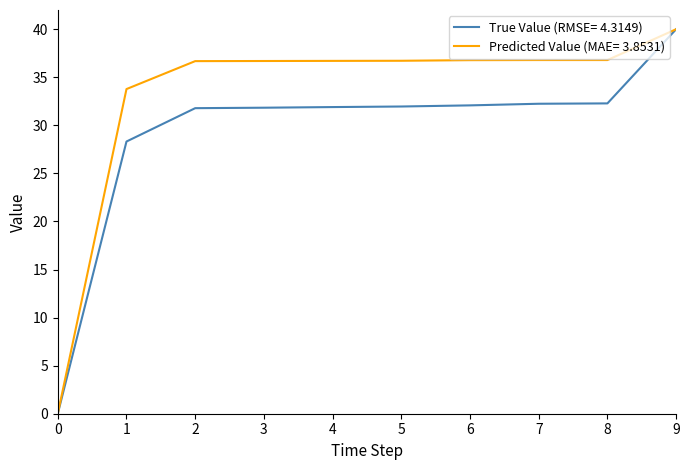

What is the difference between the highest and lowest values at 8?

4.5